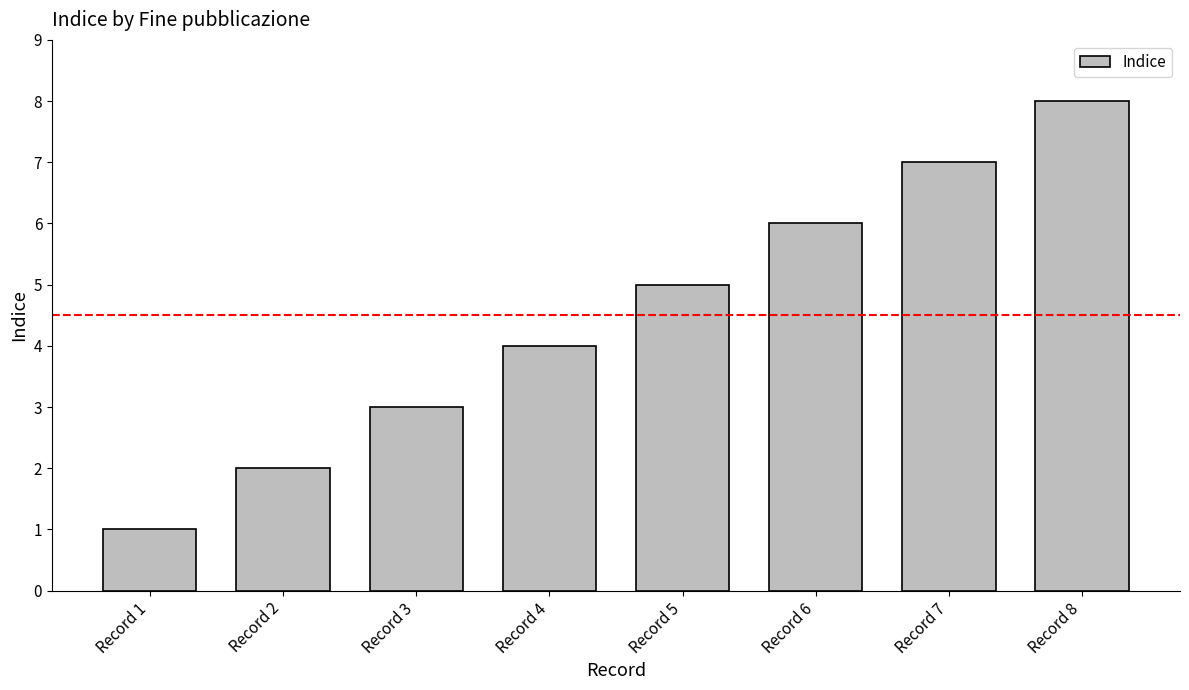

What is the difference between the maximum and minimum values?

7